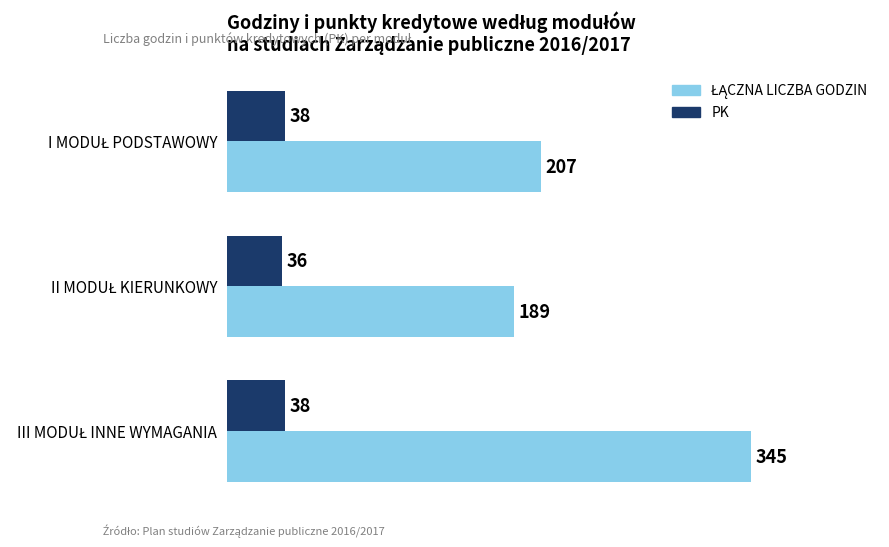

What is the minimum value shown in the chart?

36